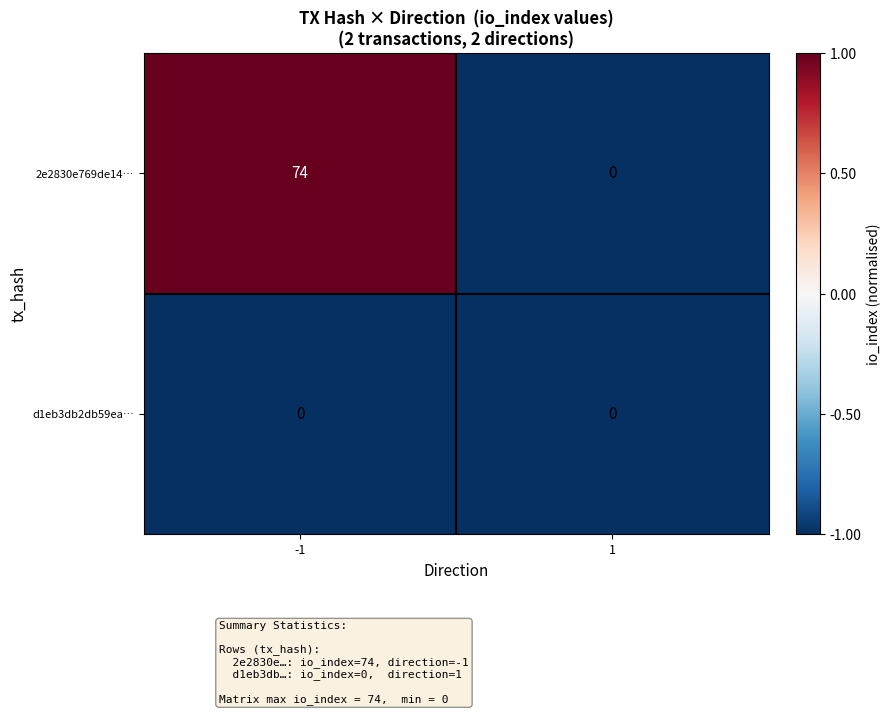

Rank the series at -1 from highest to lowest value.

2e2830e769de14…, d1eb3db2db59ea…